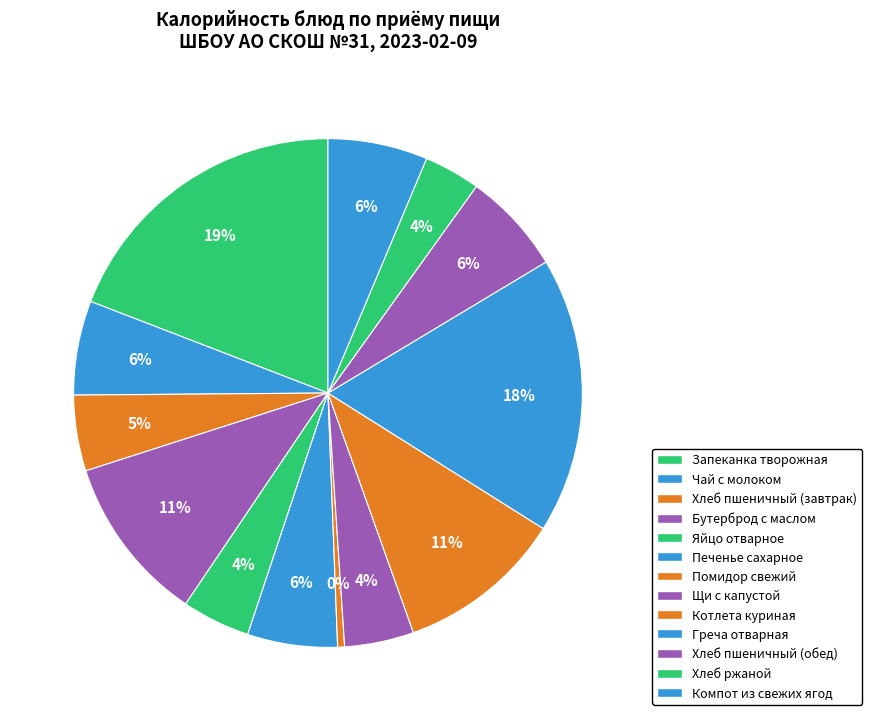

How many slices are in this pie chart?

13